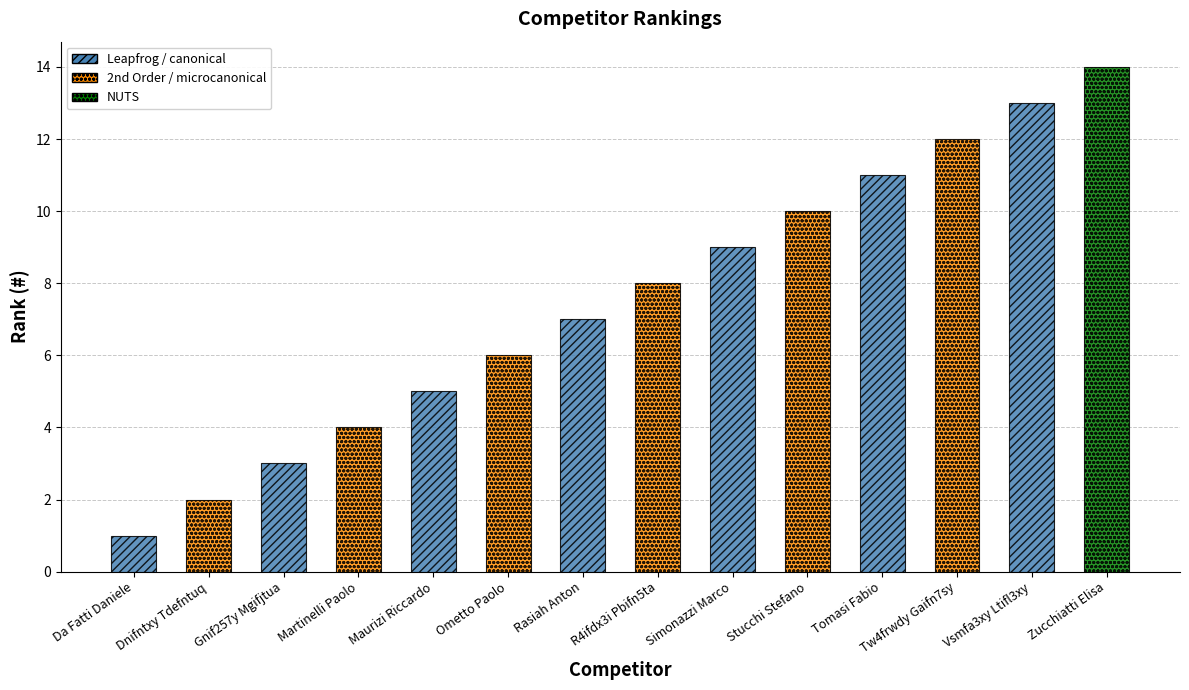

At which label is the value closest to 7?

Rasiah Anton